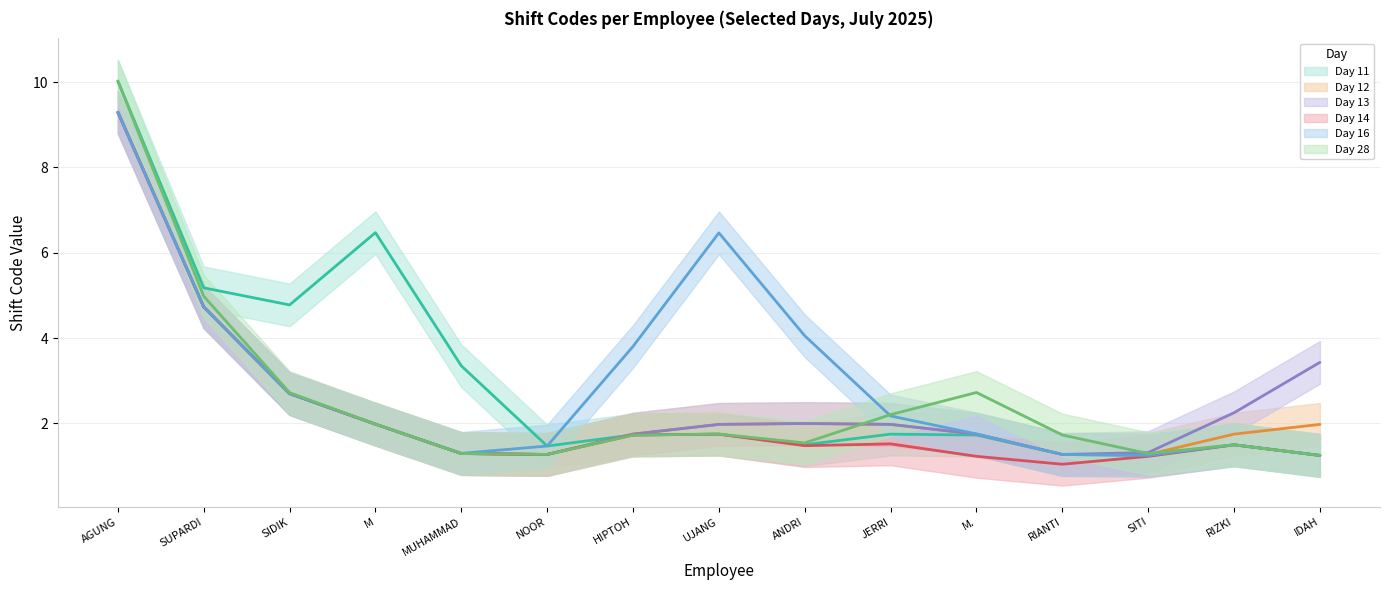

At which label does Day 16 first exceed 2?

AGUNG SAPUTRA